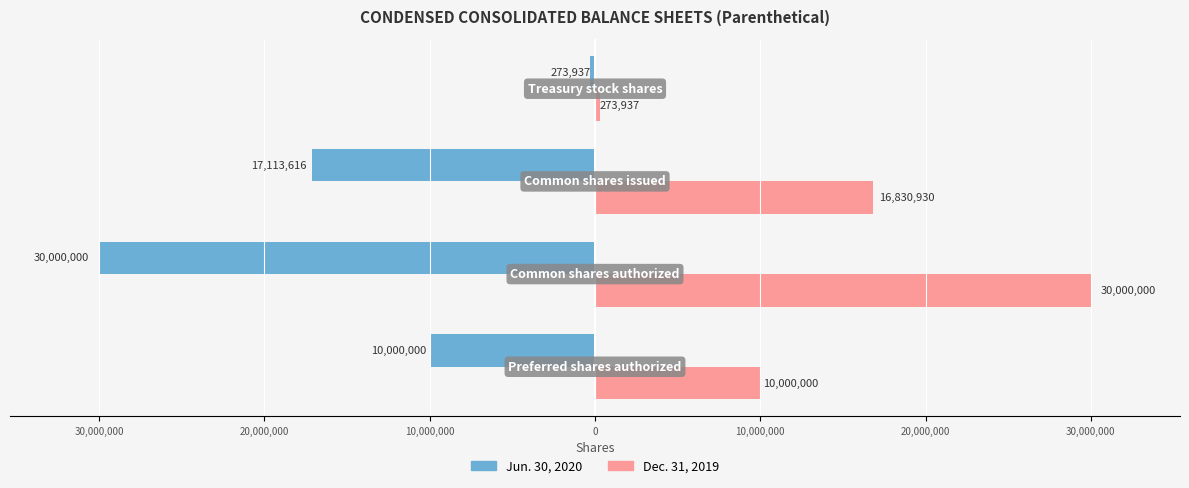

What are all the series names shown in the legend?

Jun. 30, 2020, Dec. 31, 2019